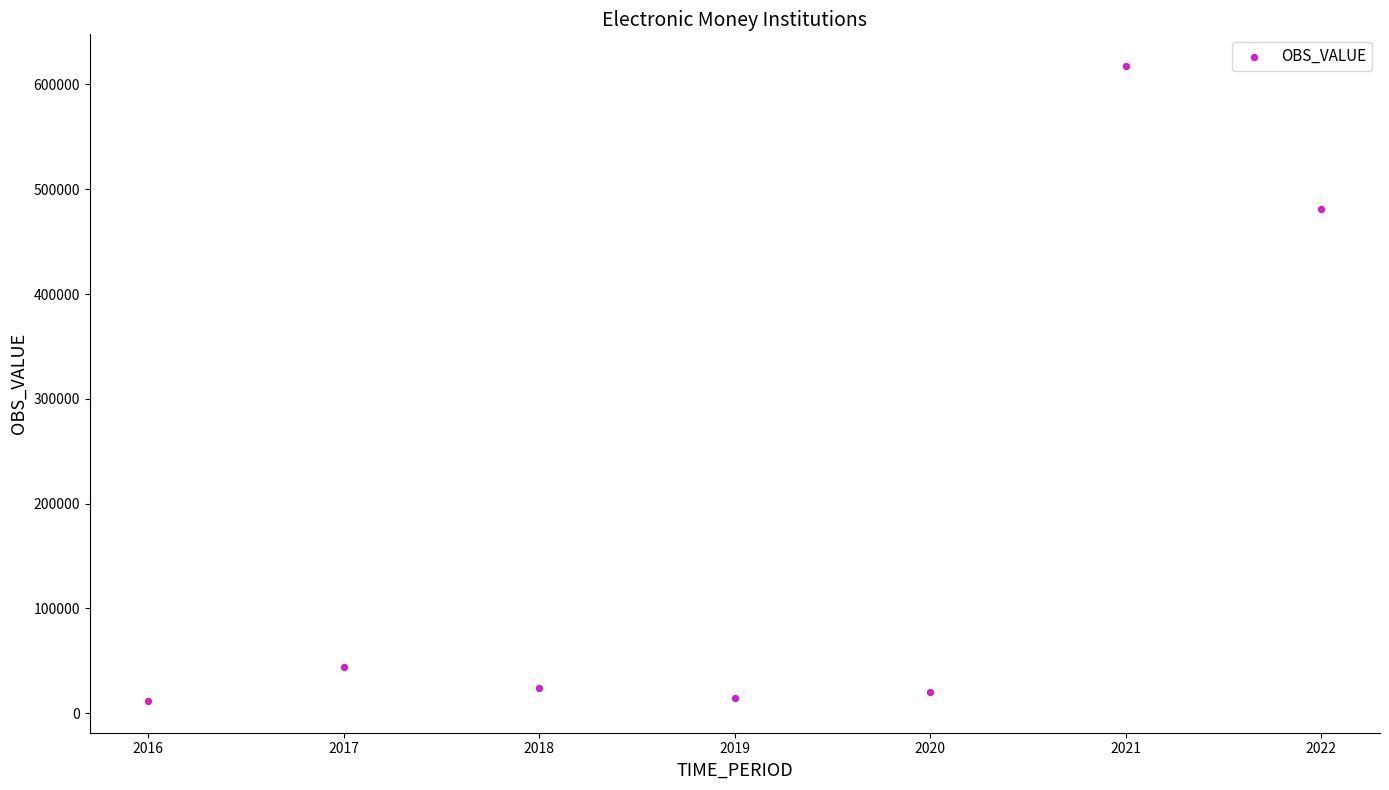

What Y value in the scatter plot is closest to 314548?

481326